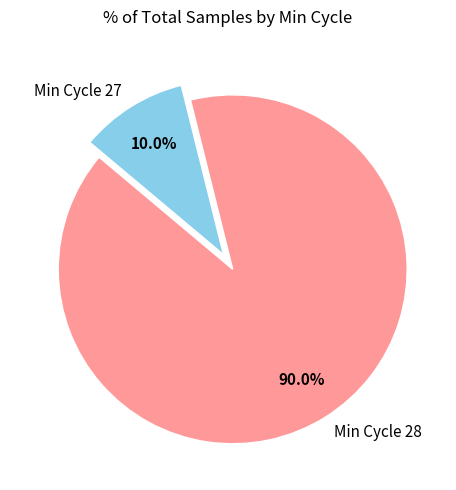

Is there any slice that represents more than half of the pie?

Yes